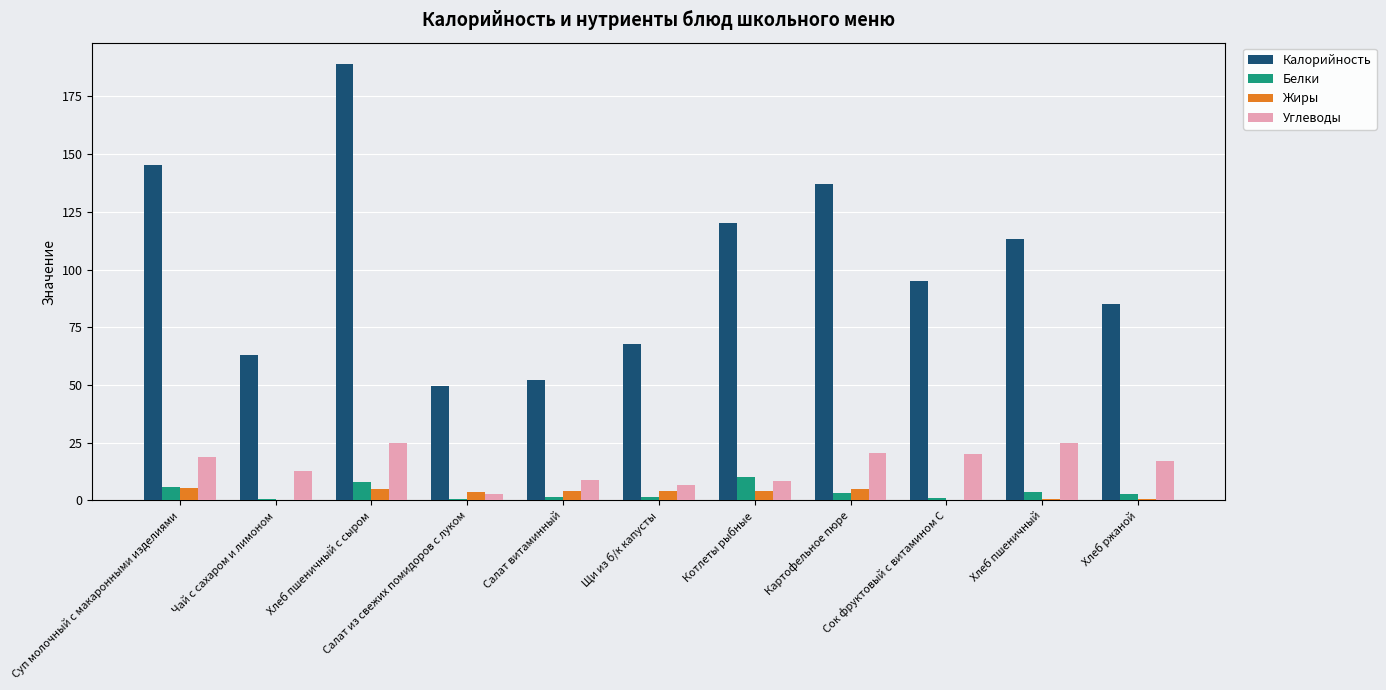

What is the sum of all Углеводы values?

166.2